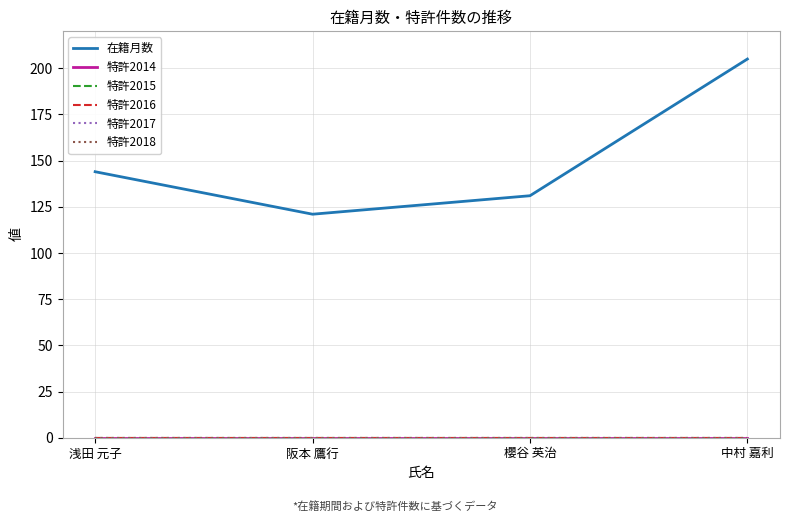

At which label does 特許2017 reach its peak?

浅田 元子